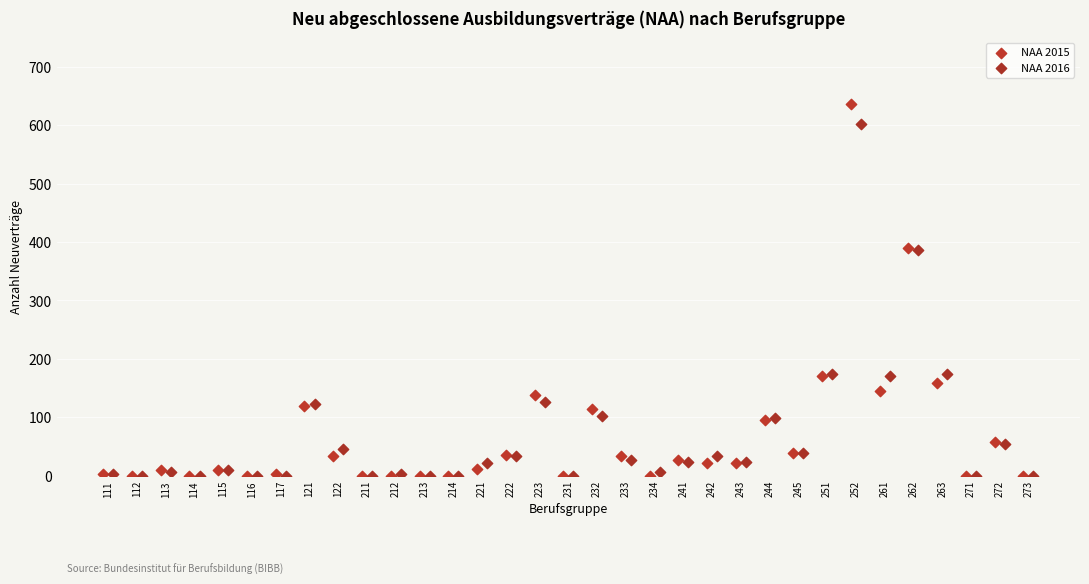

Which series reaches the maximum Y coordinate?

NAA 2015